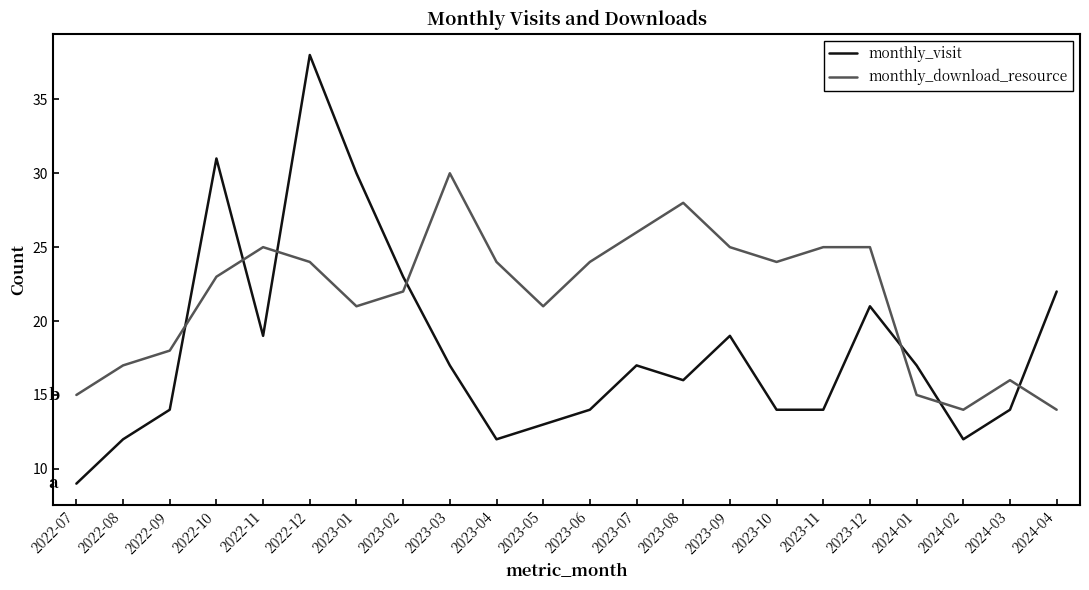

What are all the series names shown in the legend?

monthly_visit, monthly_download_resource